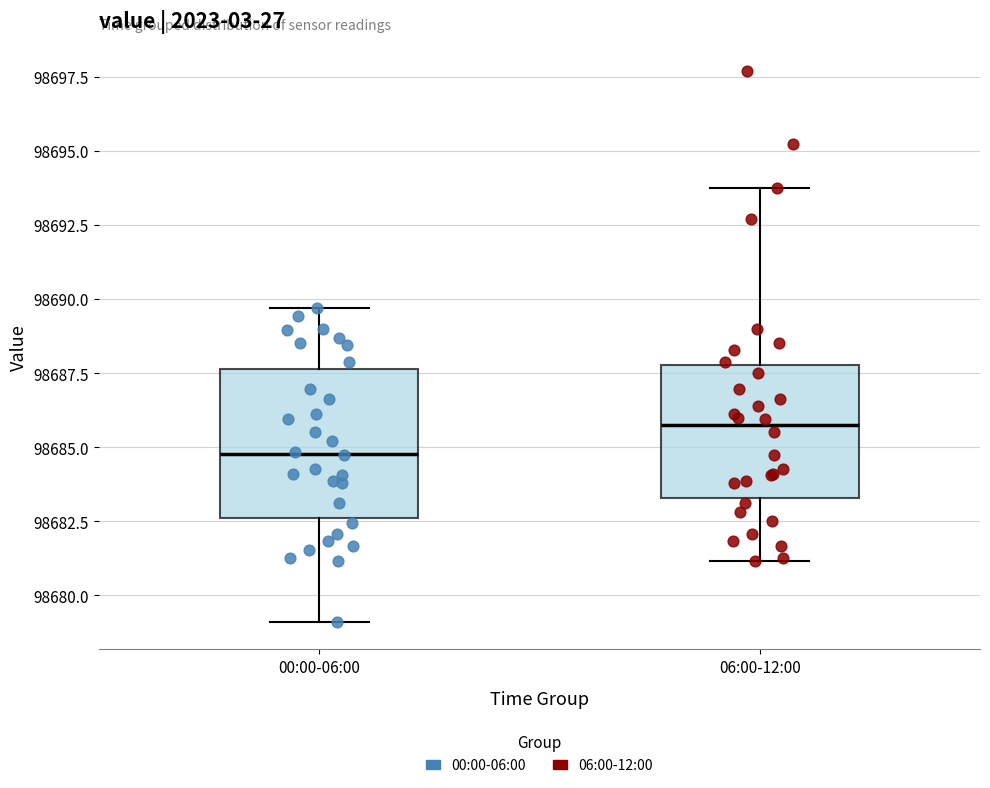

Which box has the lowest median line?

00:00-06:00